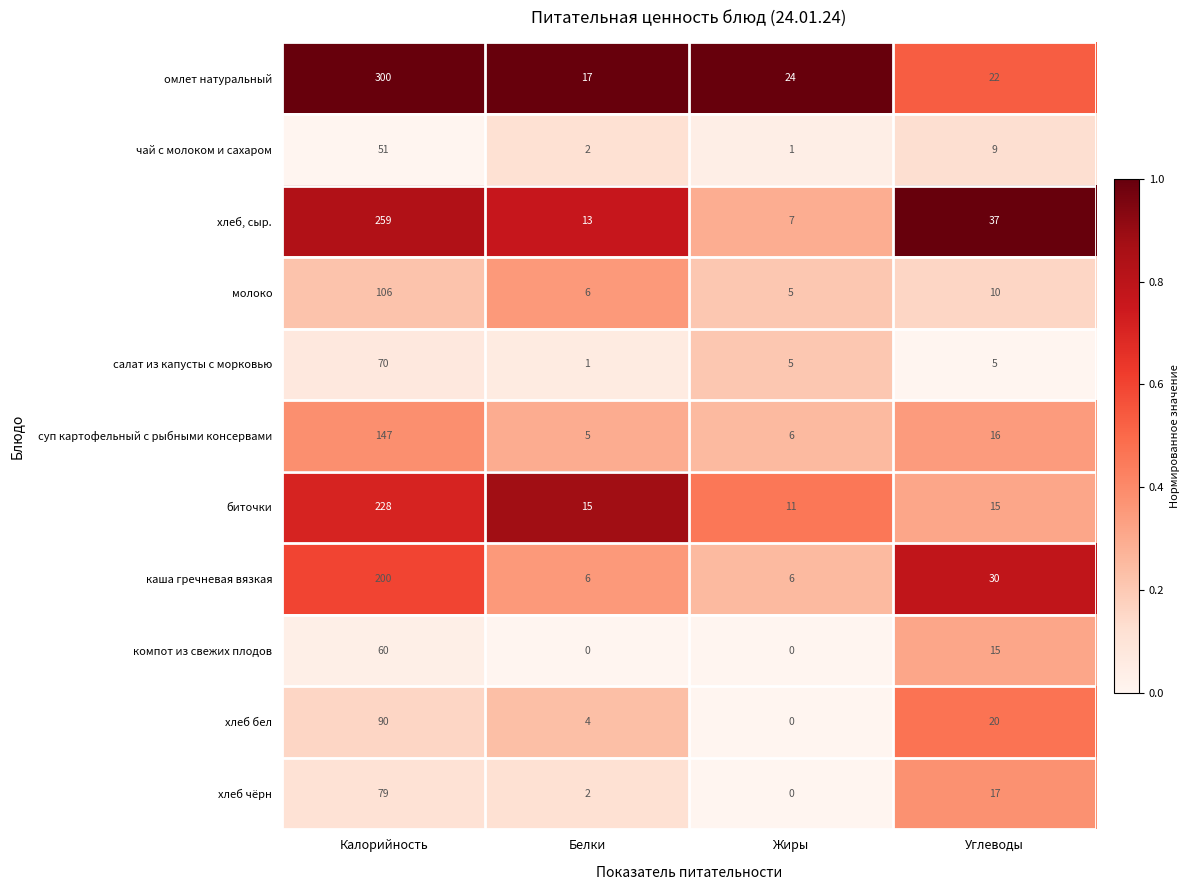

Count the number of categories in the chart.

4